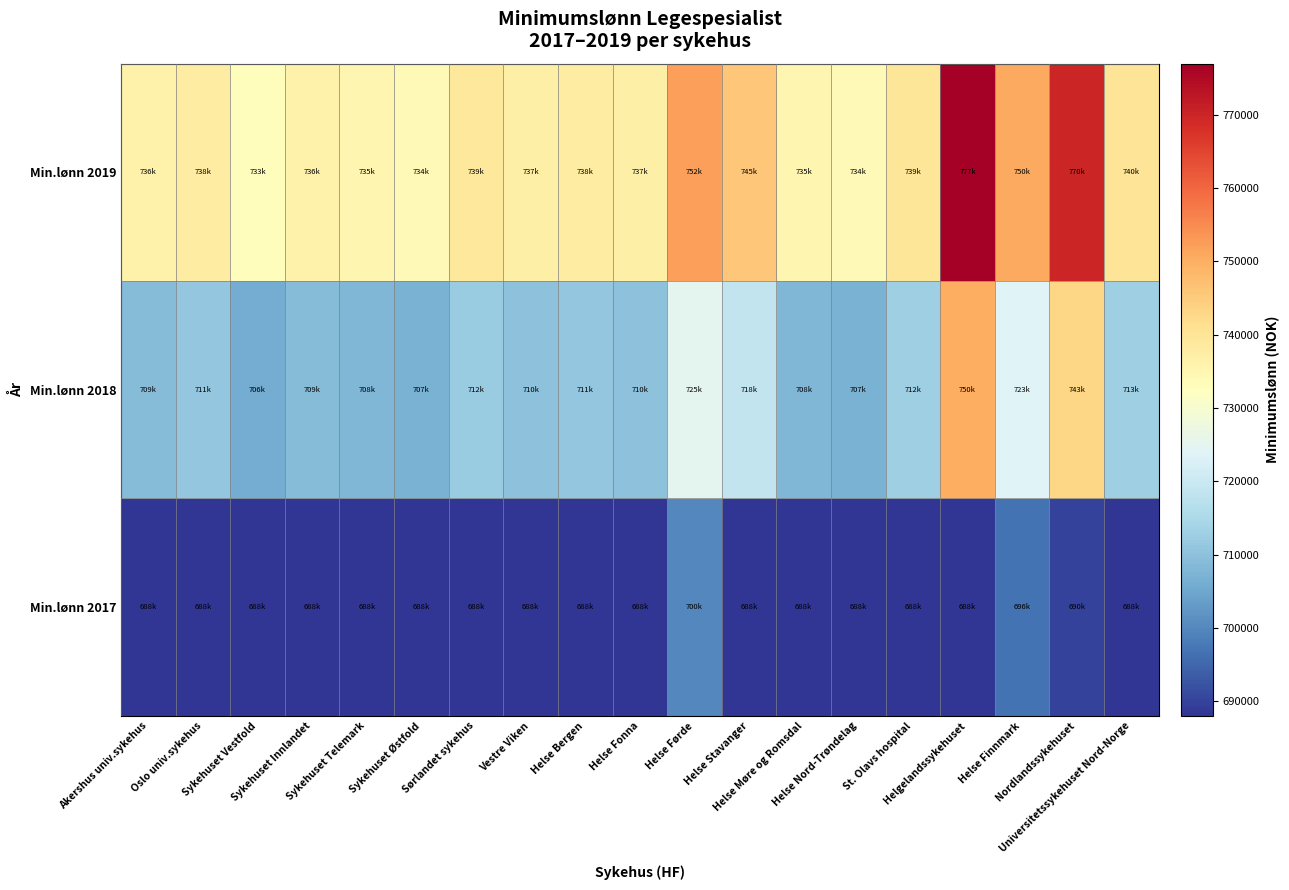

What is the difference between the highest and lowest values at Universitetssykehuset Nord-Norge?

52000